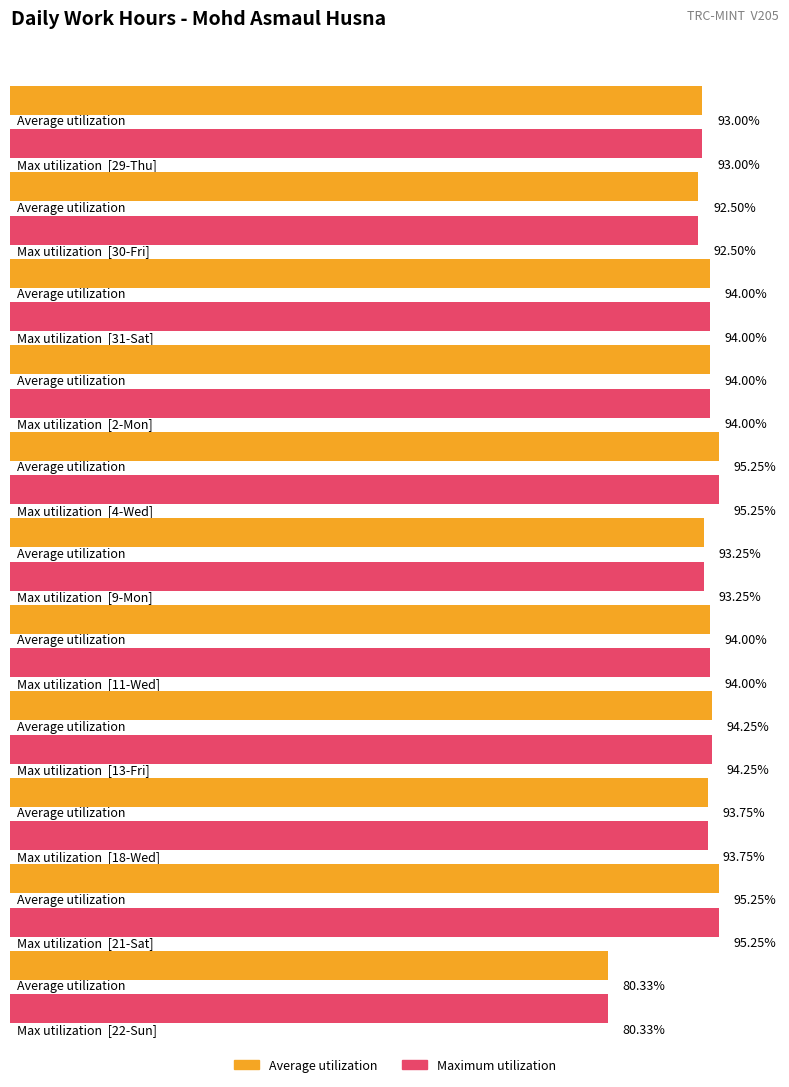

Which series has the widest spread of values?

Average utilization